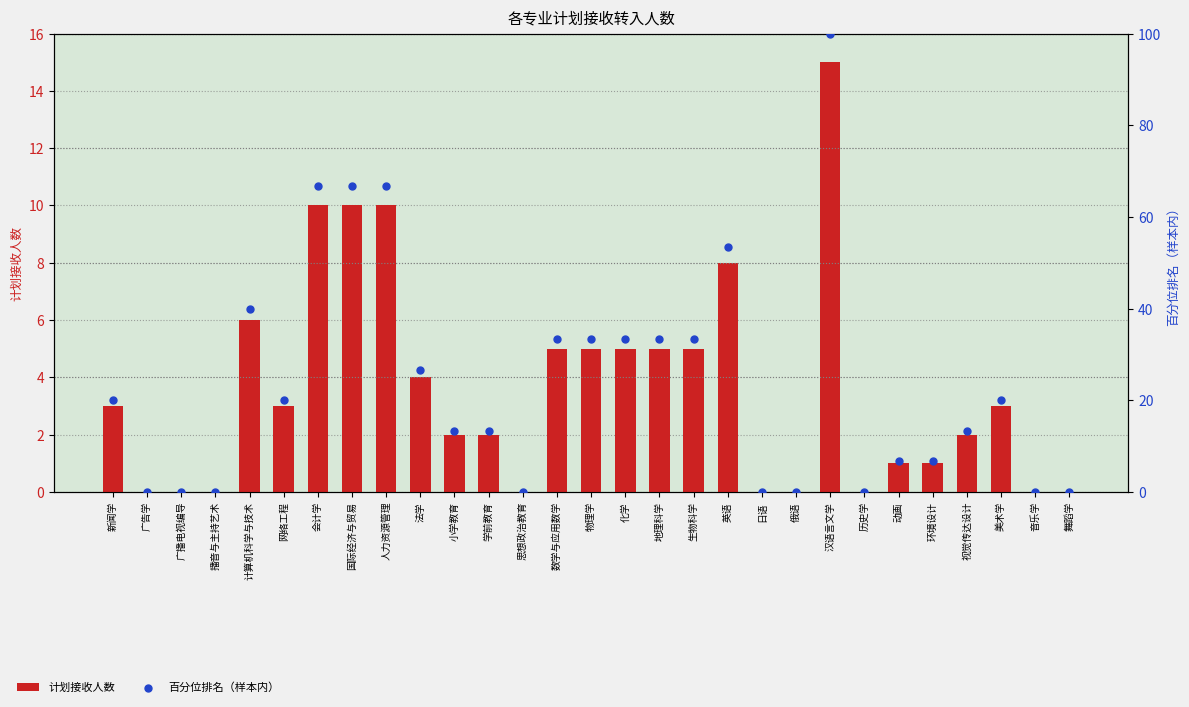

Which series has the widest spread of Y values?

百分位排名（样本内）